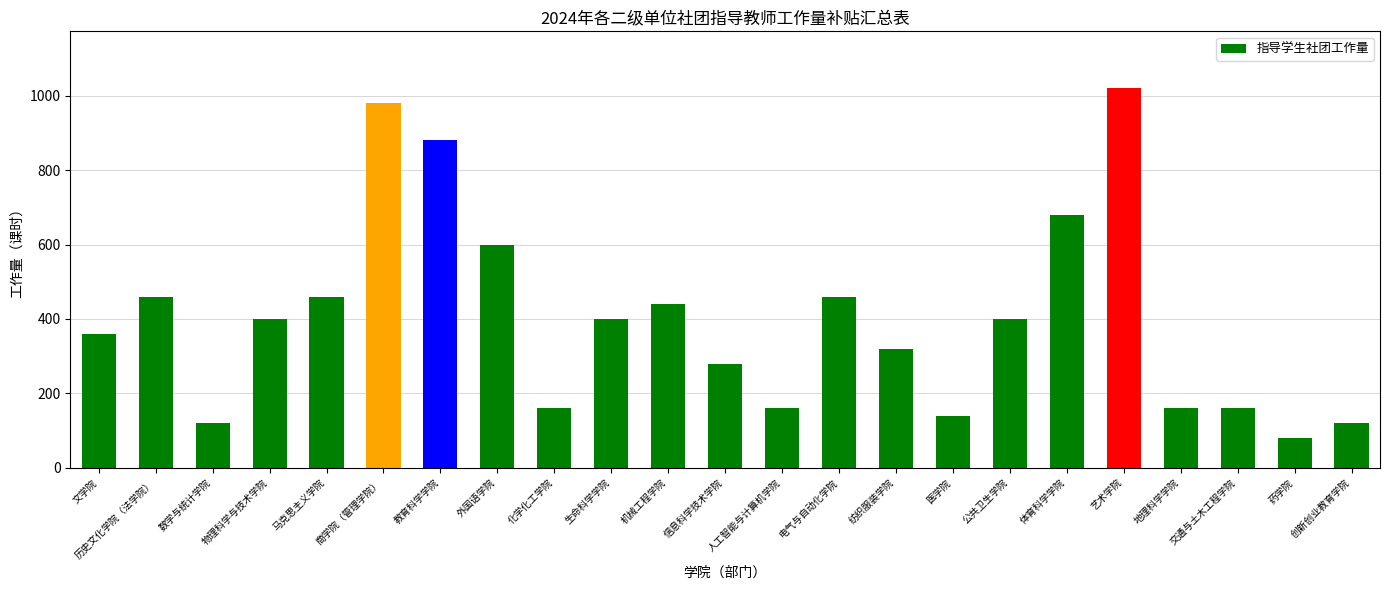

Which category has the highest value across all series?

艺术学院